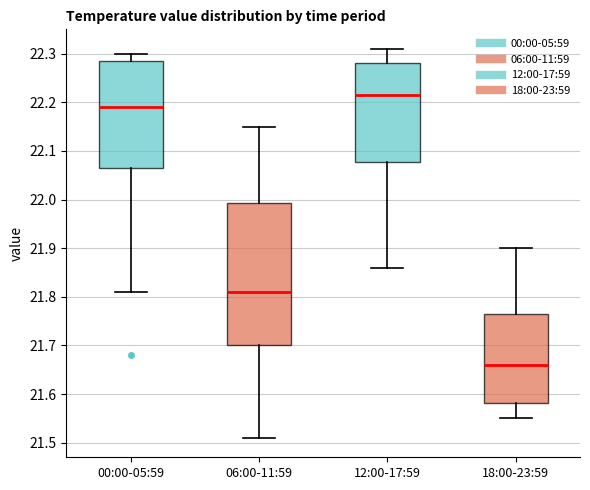

Reading left to right, transcribe this box plot: for each box, give where its median line is, the range the box spans, and where its two whiskers end, as read against the y-axis. The values are not printed on the chart, so give them approximately, as read against the axis.

00:00-05:59: median 22.19, box 22.07 to 22.29, whiskers 21.81 to 22.30
06:00-11:59: median 21.81, box 21.70 to 21.99, whiskers 21.51 to 22.15
12:00-17:59: median 22.22, box 22.08 to 22.28, whiskers 21.86 to 22.31
18:00-23:59: median 21.66, box 21.58 to 21.77, whiskers 21.55 to 21.90